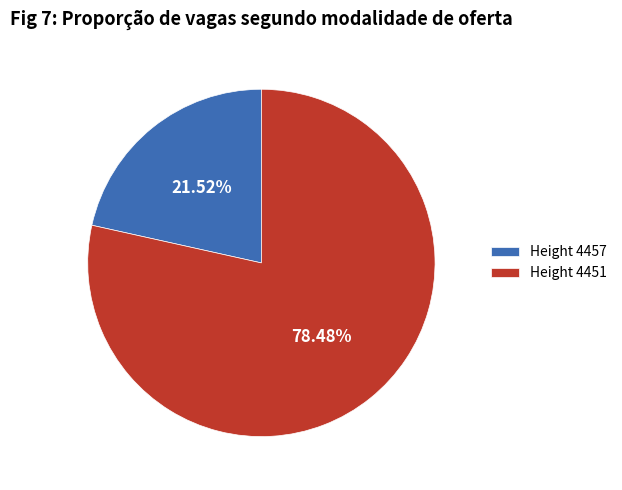

Combined, do Height 4457 and Height 4451 account for over 50%?

Yes